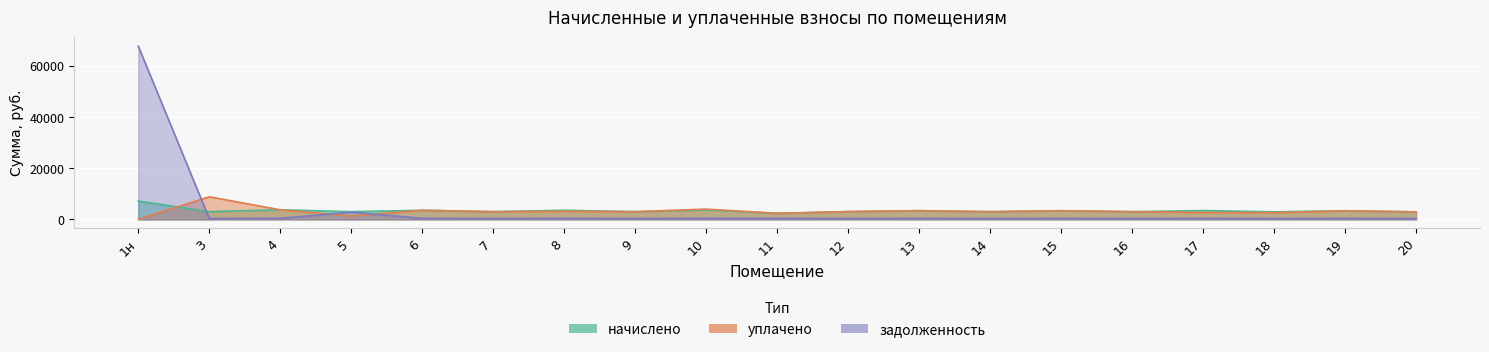

What value does the начислено series have at 5?

3002.8